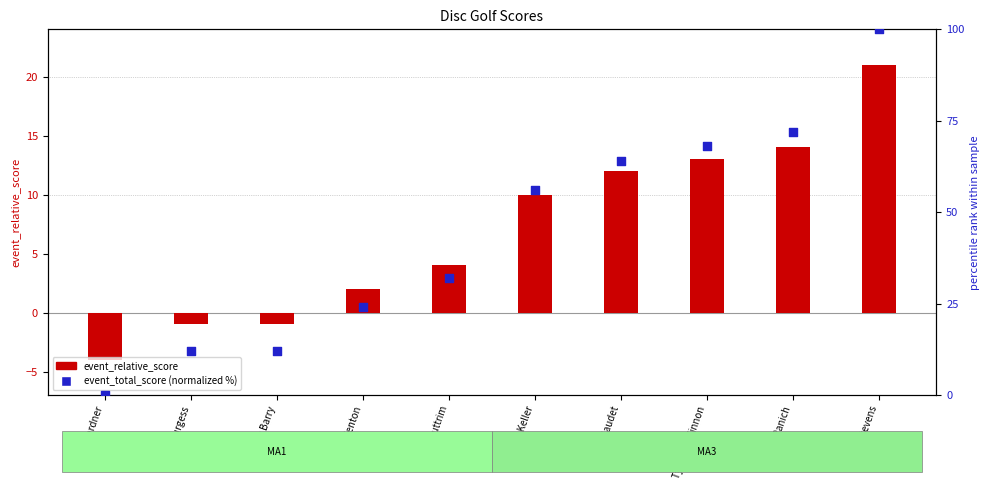

What are all the series names shown in the legend?

event_relative_score, event_total_score (normalized %)